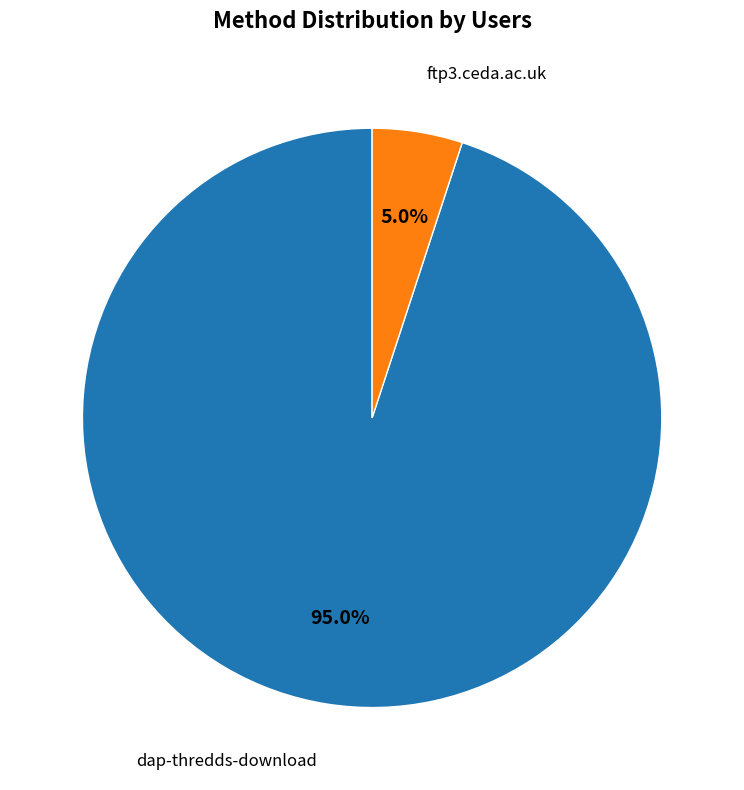

Which category has the biggest portion of the pie?

dap-thredds-download